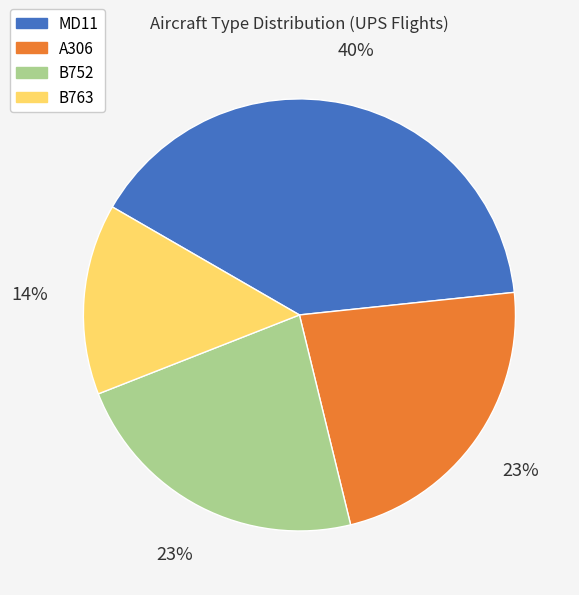

Does any single category account for the majority?

No